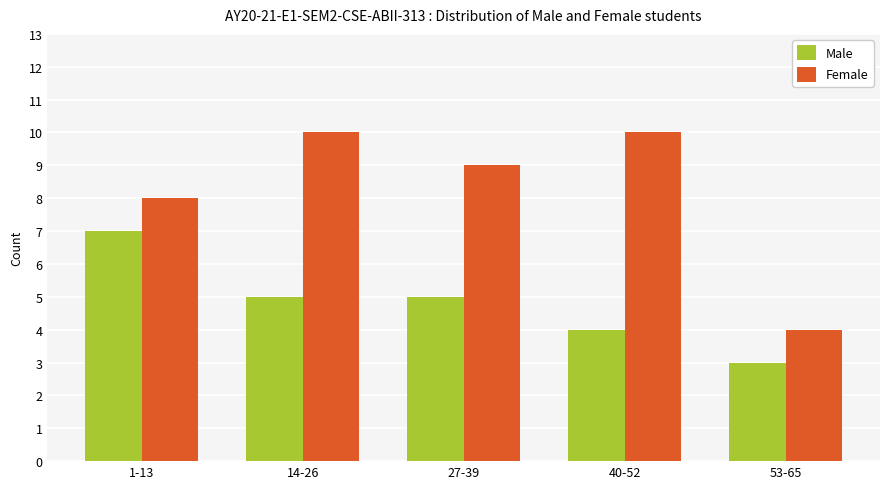

What is the maximum value shown in the chart?

10